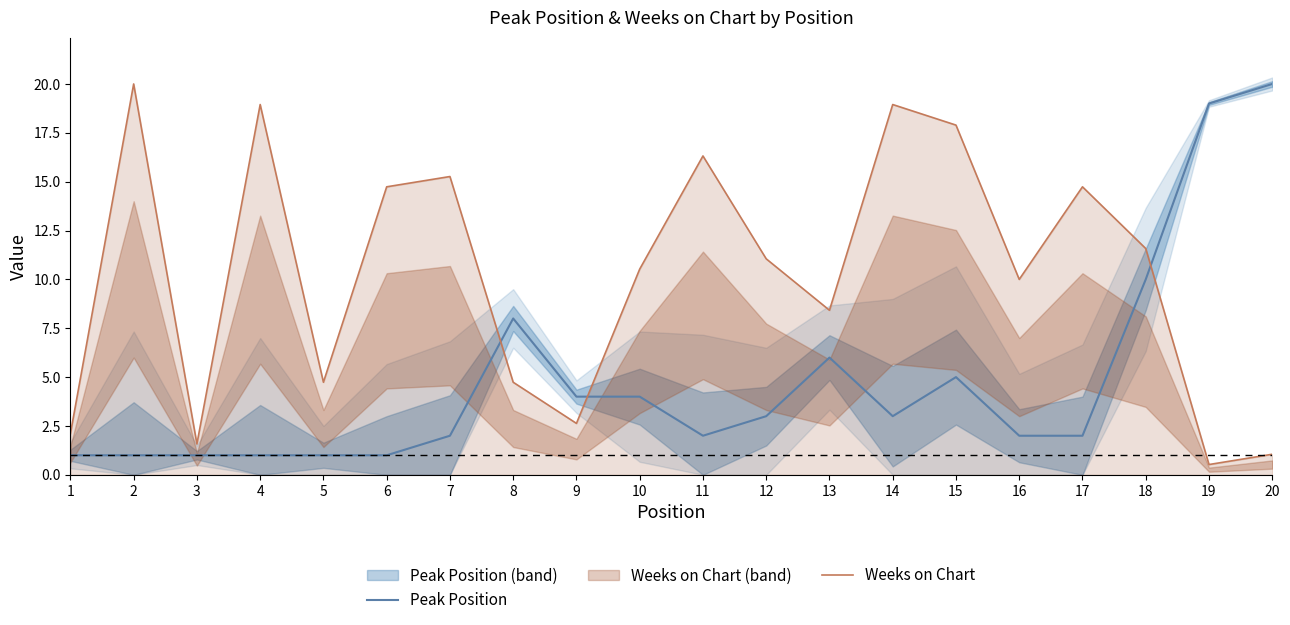

What is the approximate value of Peak Position at 9?

4.0